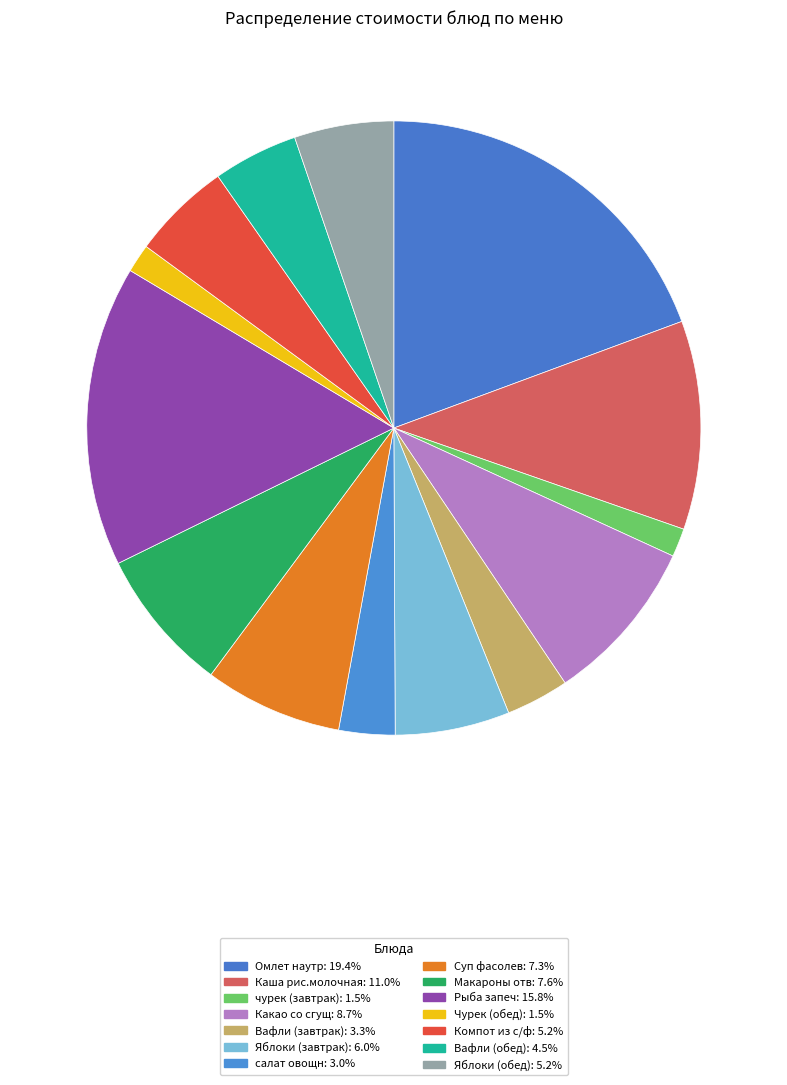

Is it true that Омлет наутр is 19% of the pie?

True